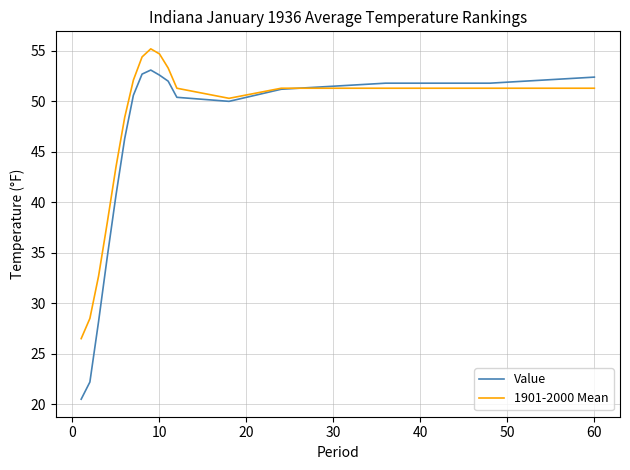

What is the smallest value displayed?

20.5